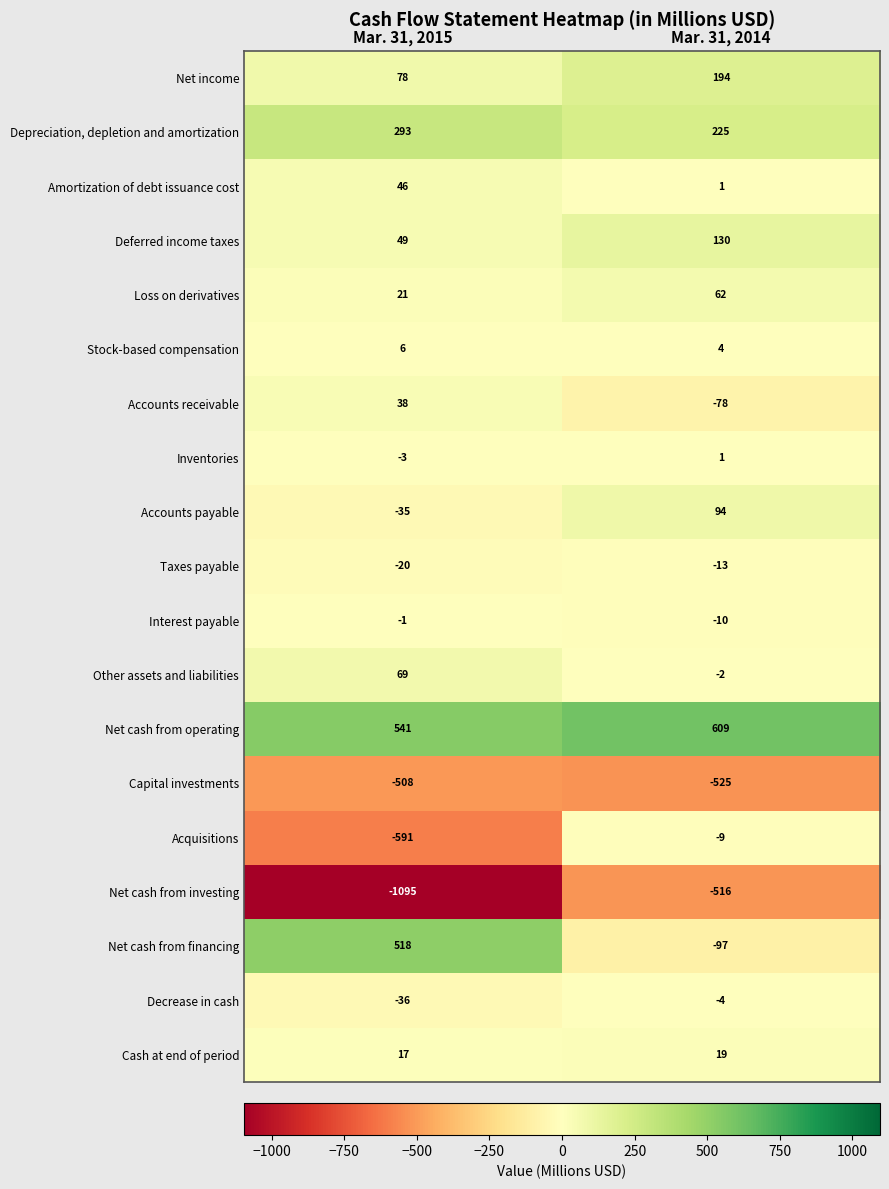

What is the maximum value for Cash at end of period?

19